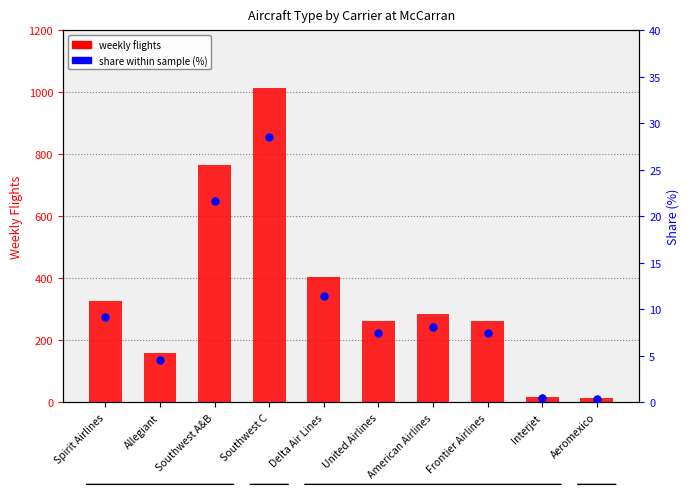

Which series has the largest Y range (max minus min)?

weekly flights